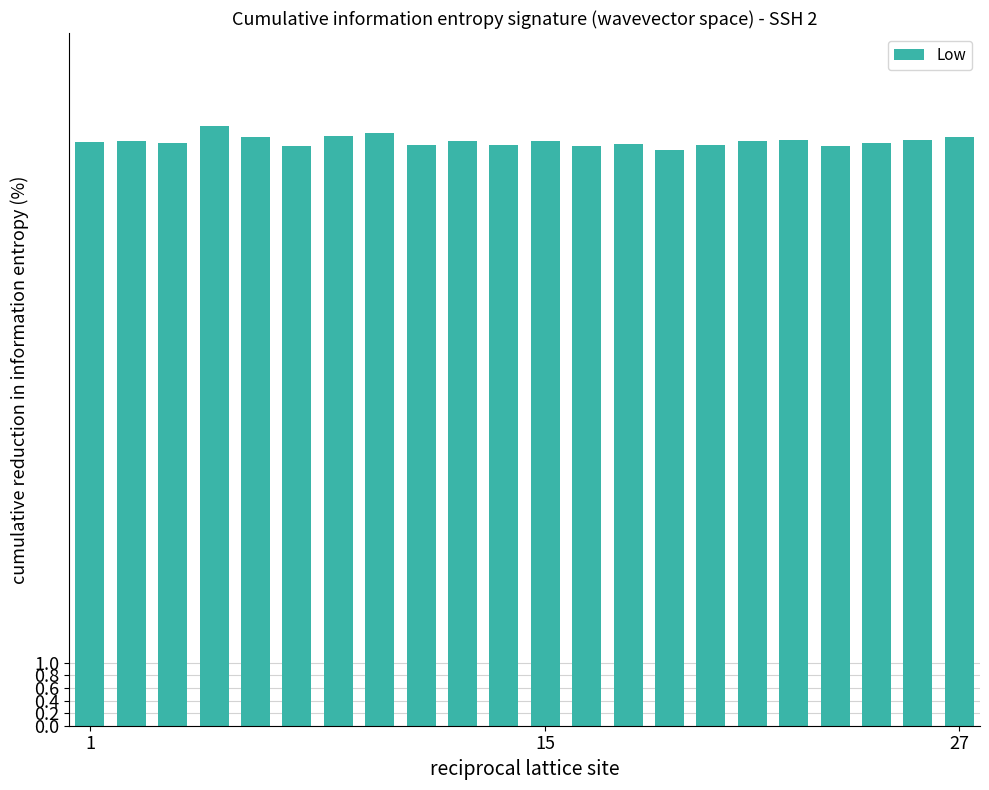

What is the difference between the maximum and second lowest values?

0.3